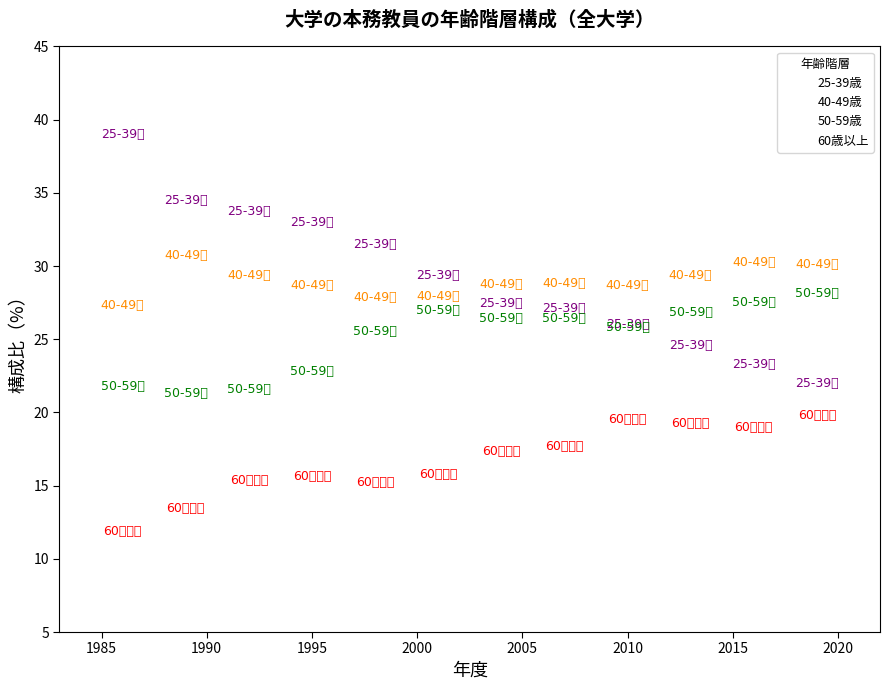

What are all the series names shown in the legend?

25-39歳, 40-49歳, 50-59歳, 60歳以上